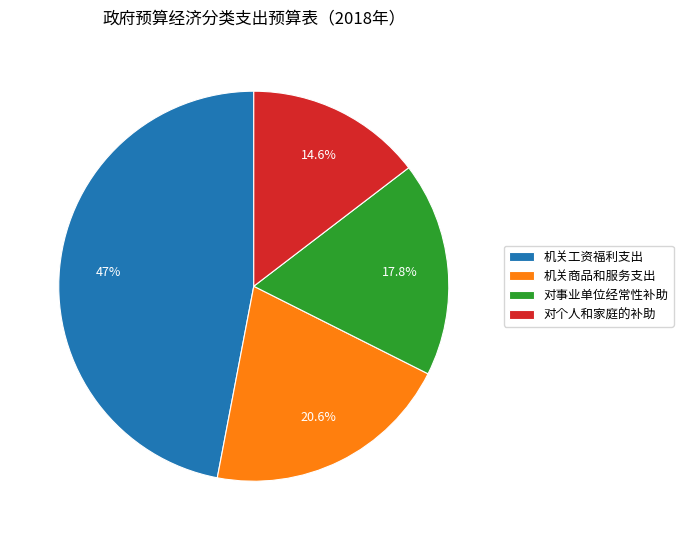

Does 机关工资福利支出 represent more than half of the total?

No